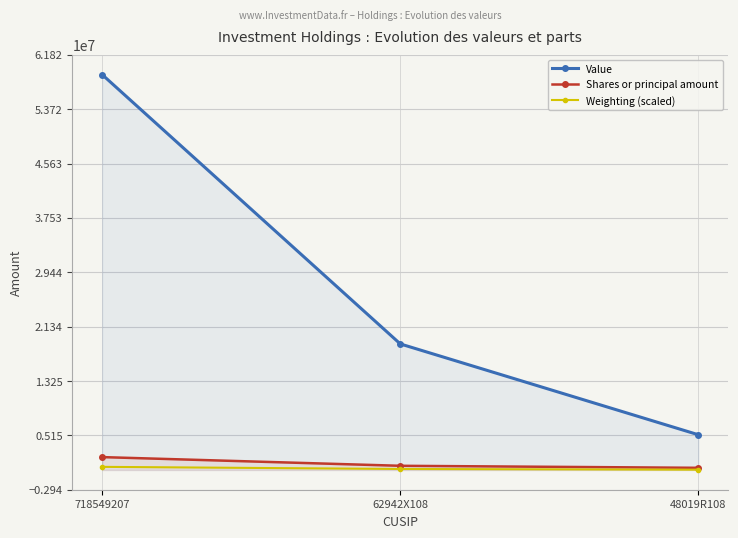

Reading left to right, what are all the values shown in this chart?

Value: 58873000	18768000	5241000
Shares or principal amount: 1913933	619625	319395
Weighting (scaled): 462000	147000	41000